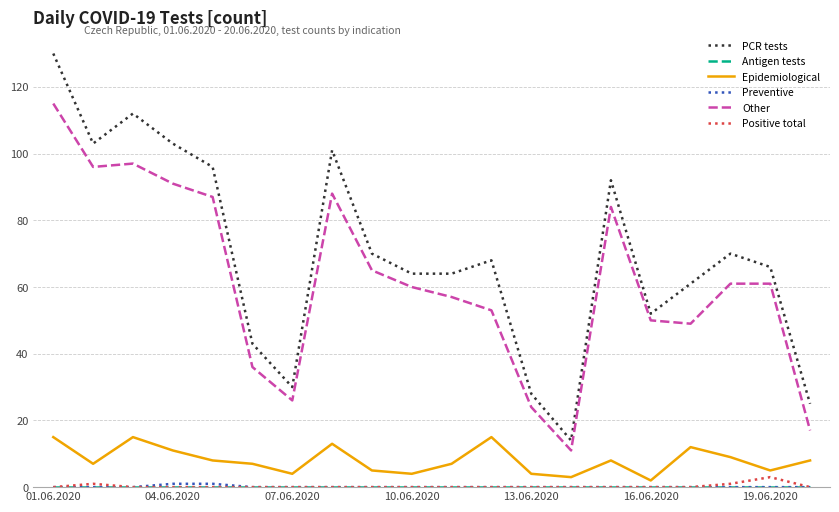

What is the highest value of the Other series?

115